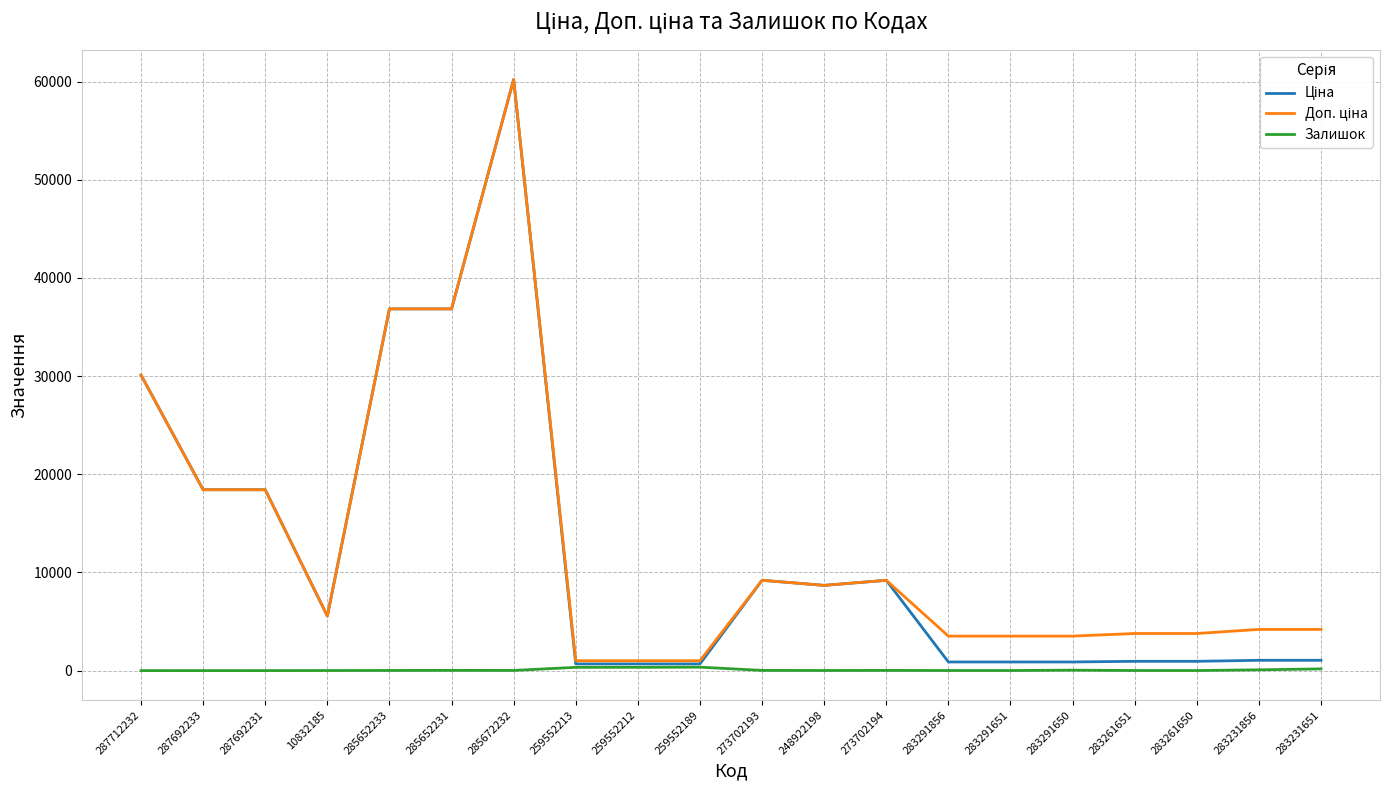

What is the spread (max minus min) of values at 287692233?

18420.9